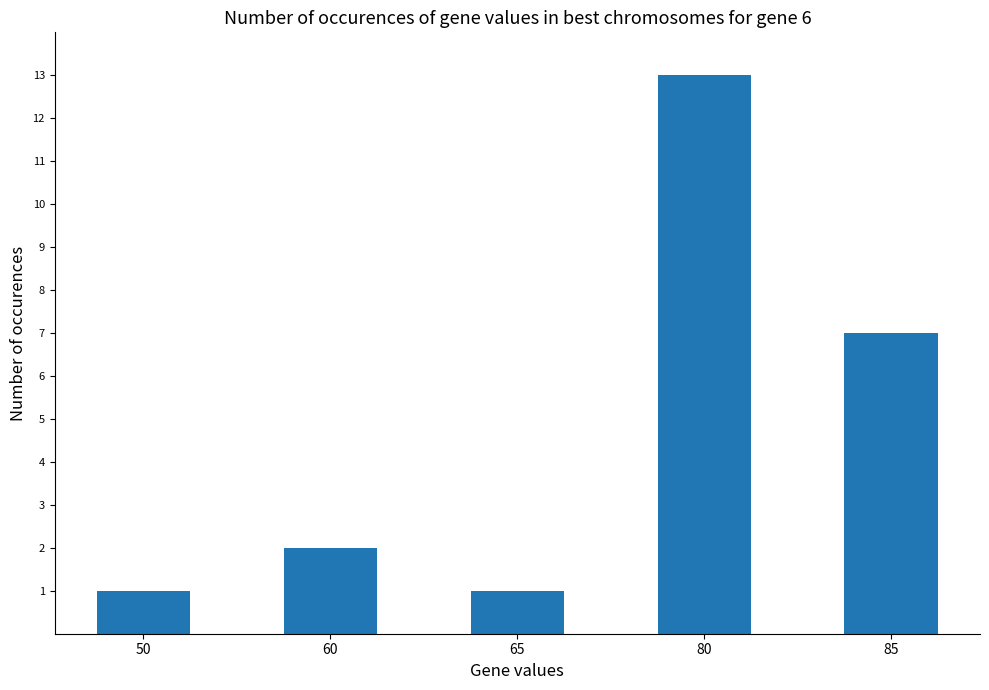

At which label is the value closest to 7?

85